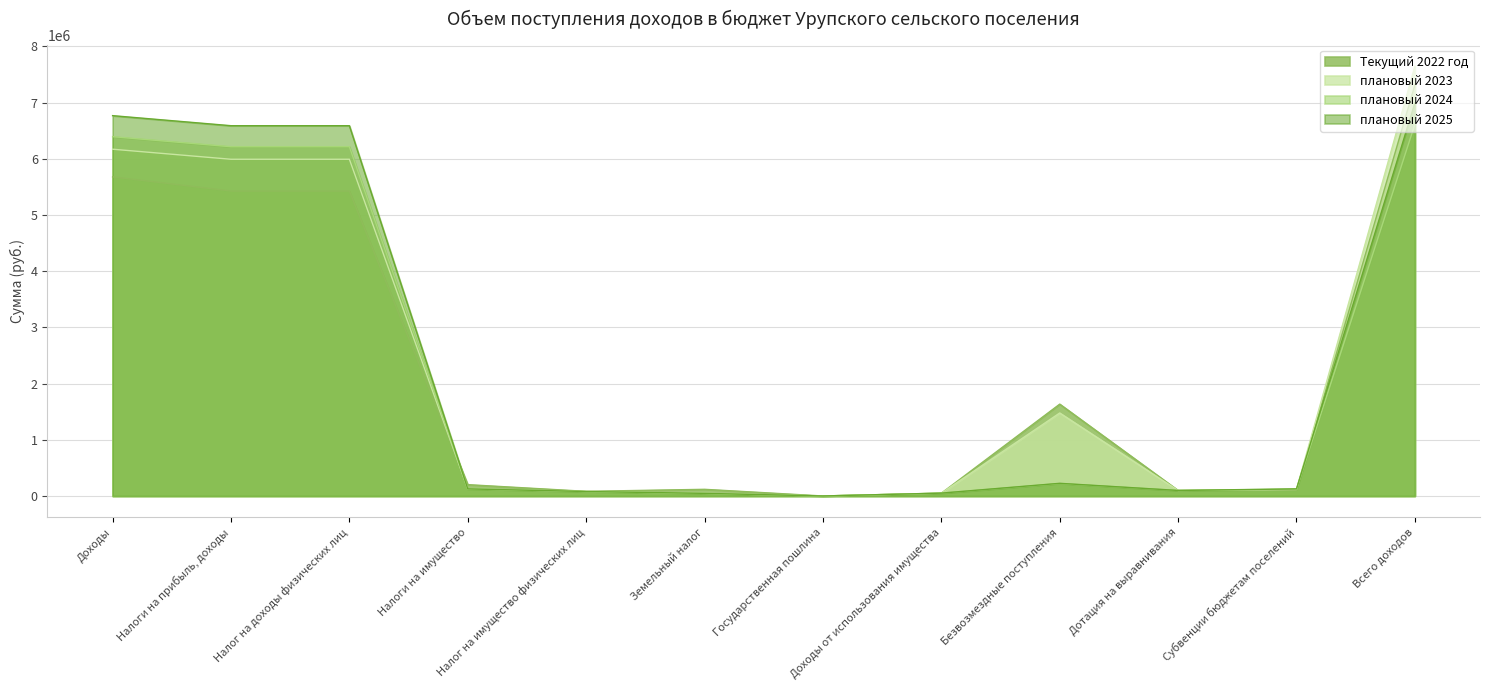

True or false: Текущий 2022 год and плановый 2024 intersect in this chart.

True